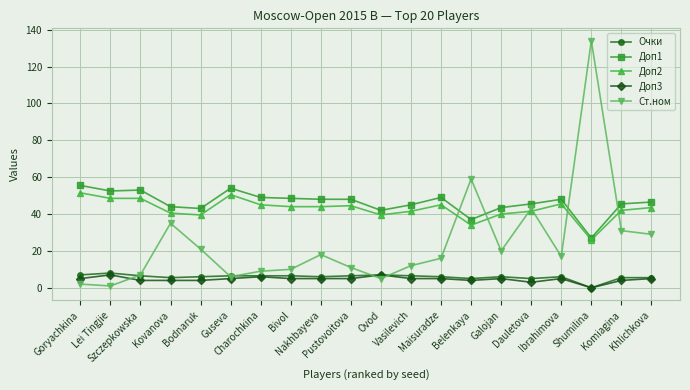

True or false: Доп3 has more than 1 points higher than both neighbors.

True